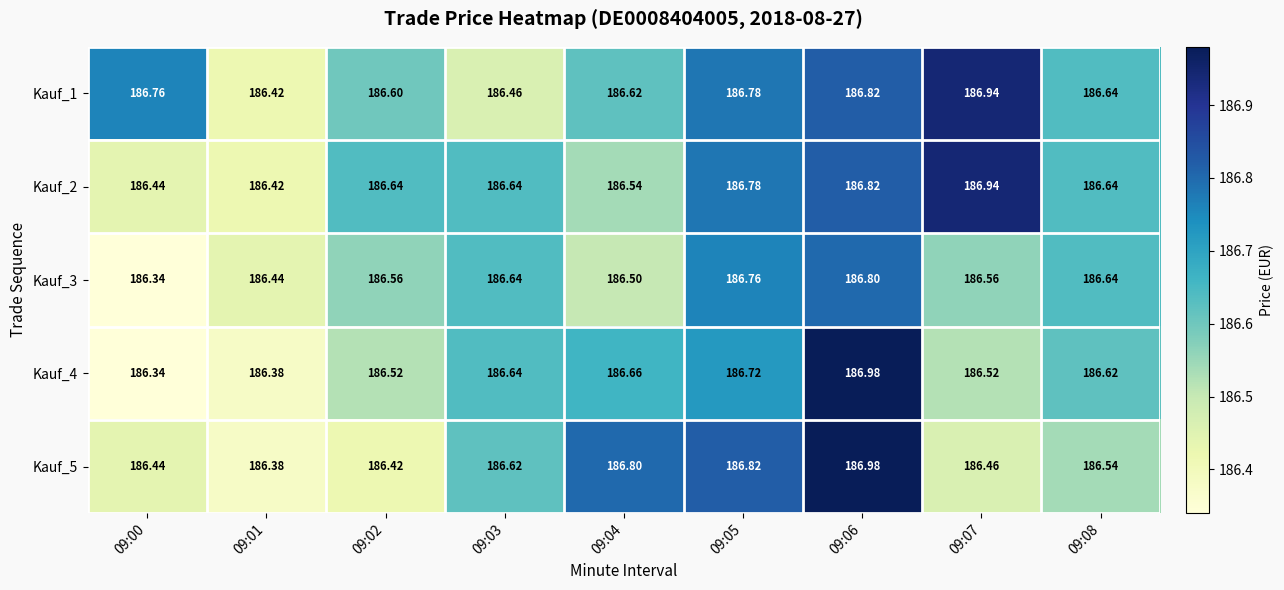

Is the value of Kauf_3 at 09:06 greater than the value of Kauf_4 at 09:08?

Yes